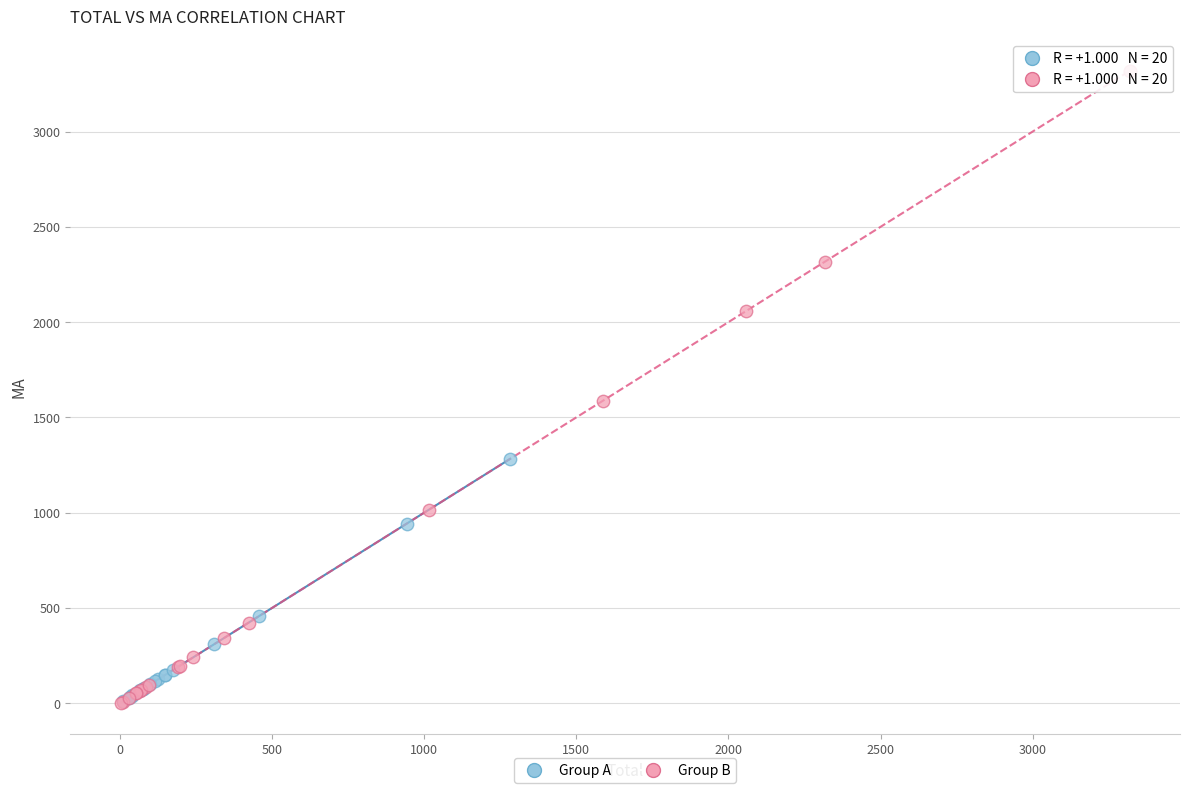

What are all the series names shown in the legend?

Group A, Group B